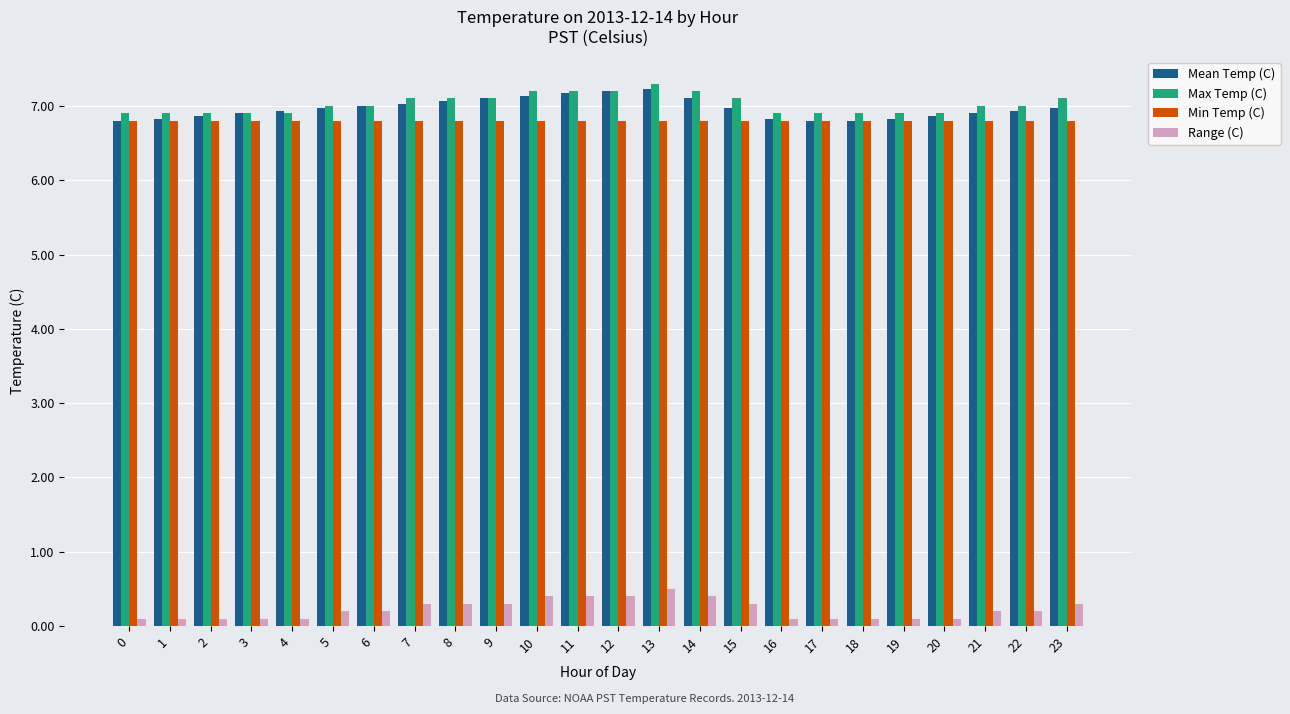

What is the value of the Max Temp (C) bar at the 10th from the left?

7.1